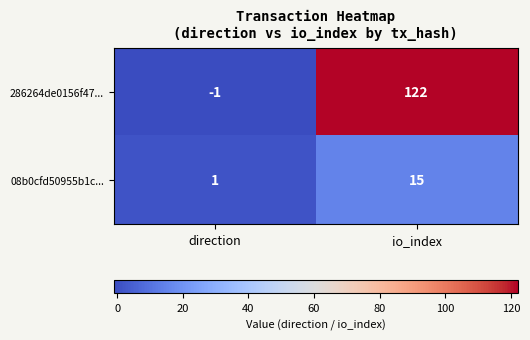

At which category is the sum across all series the highest?

io_index